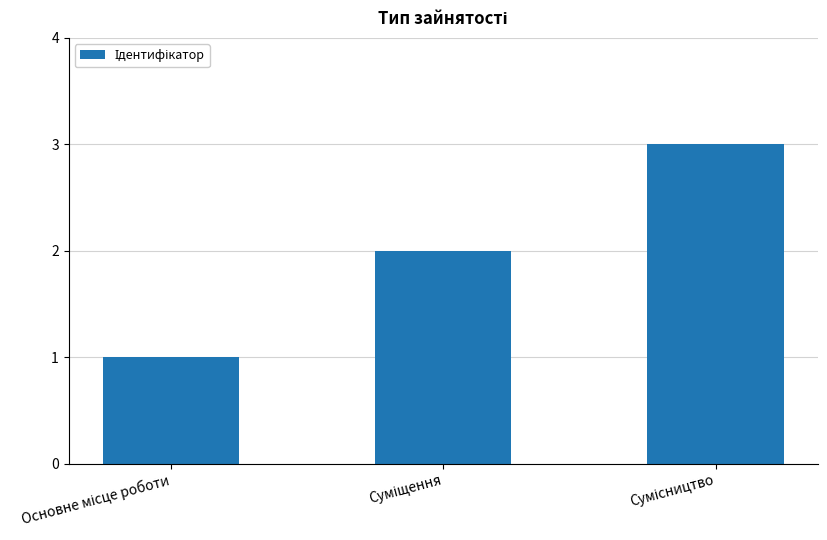

What is the maximum value shown in the chart?

3